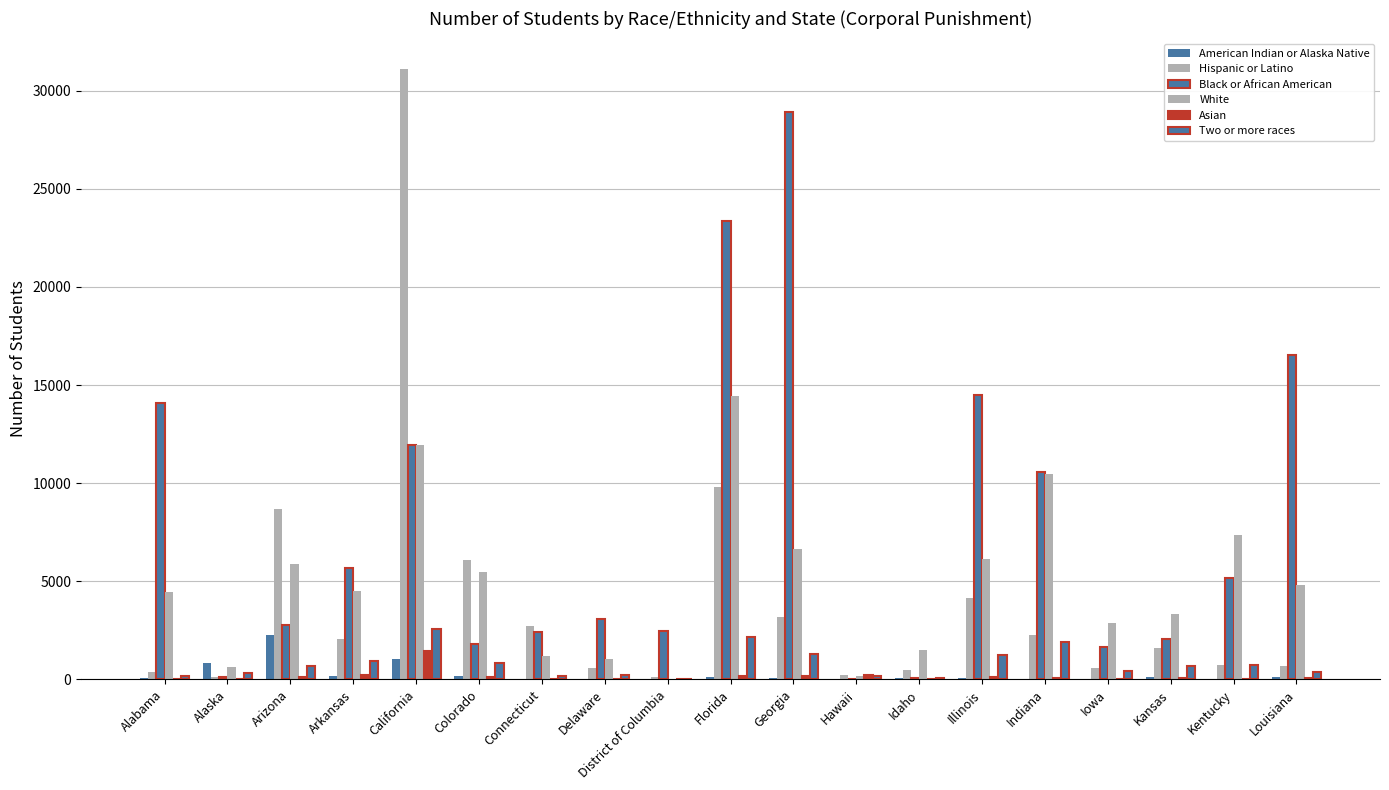

What is the label of the 6th bar from the left?

Colorado